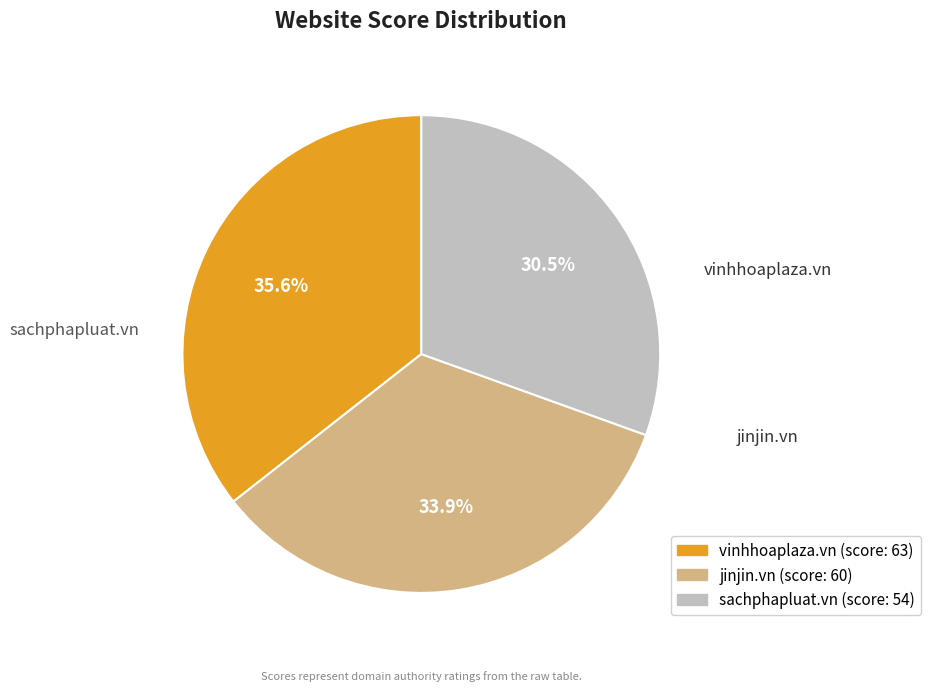

What is the ratio of the value at sachphapluat.vn to the value at vinhhoaplaza.vn?

0.9